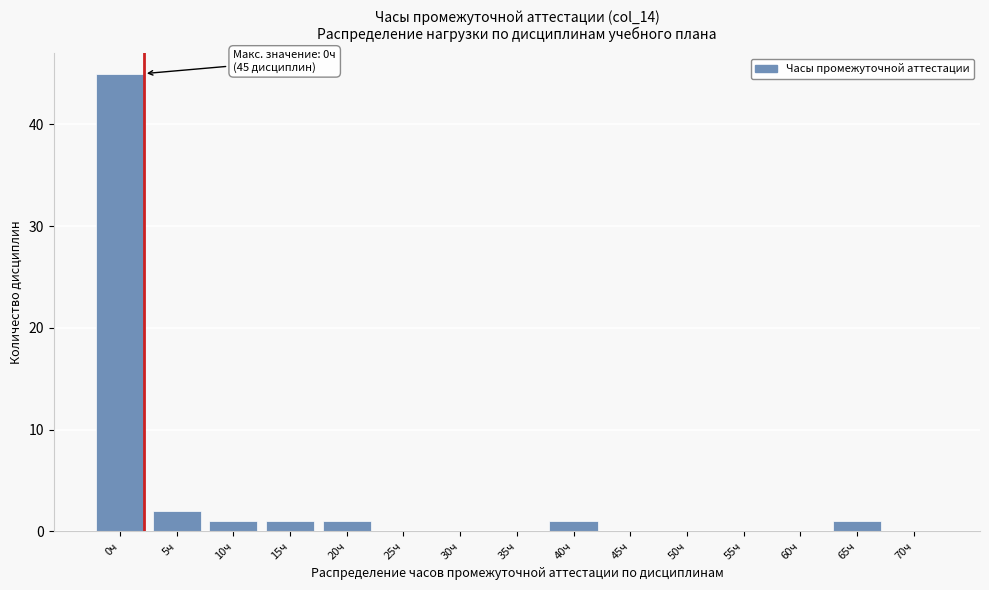

Reading right to left, transcribe all the data shown in this chart.

70ч=0	65ч=1	60ч=0	55ч=0	50ч=0	45ч=0	40ч=1	35ч=0	30ч=0	25ч=0	20ч=1	15ч=1	10ч=1	5ч=2	0ч=45